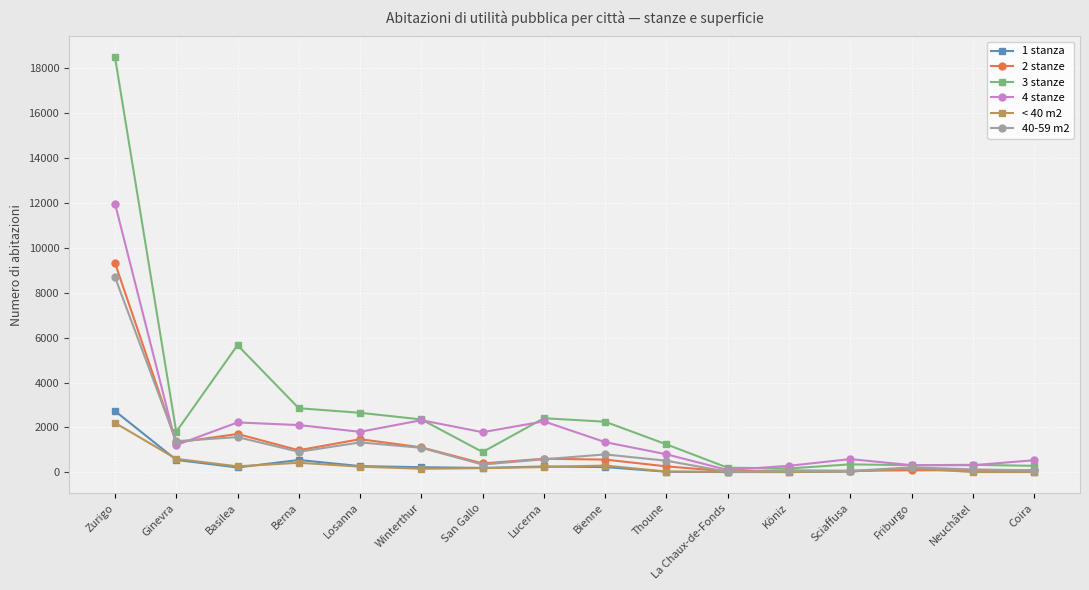

What is the smallest value displayed?

11